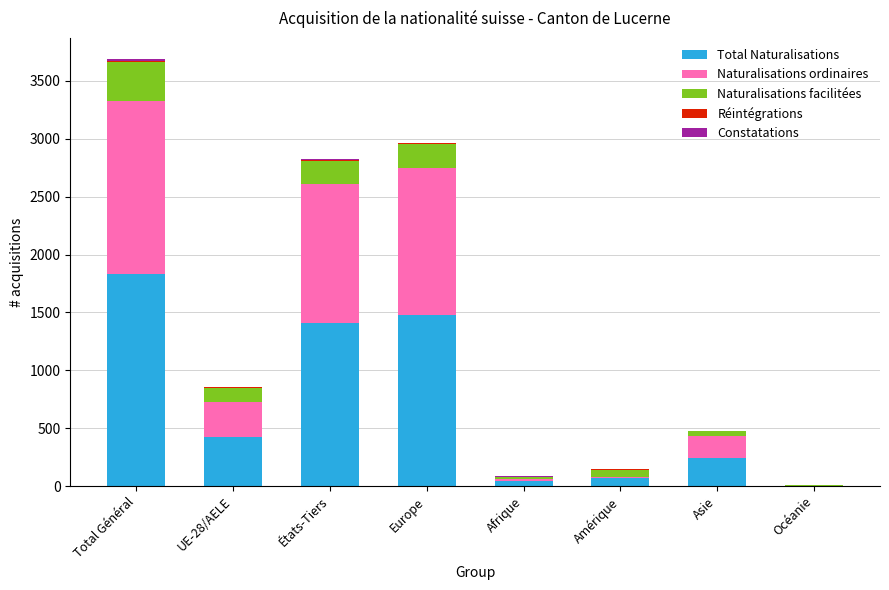

How many distinct data groups are displayed?

5